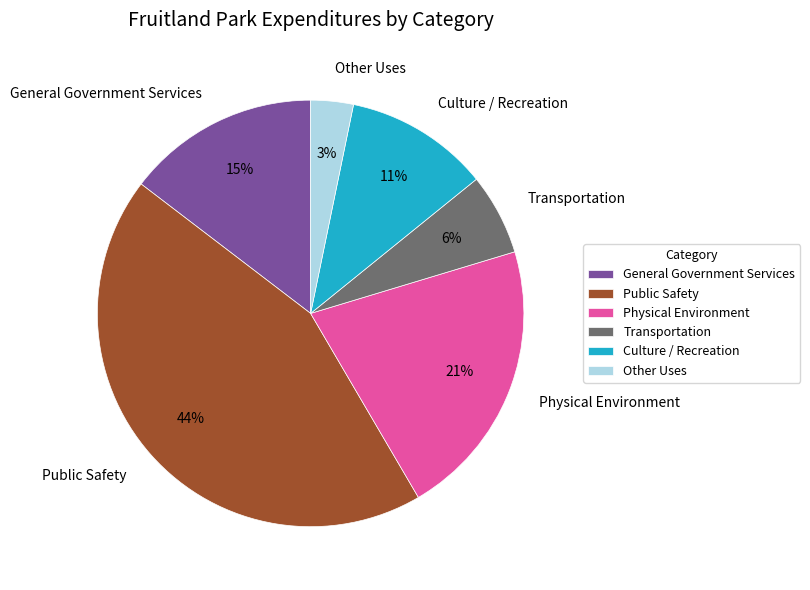

Do Physical Environment and Culture / Recreation together represent more than half of the pie?

No